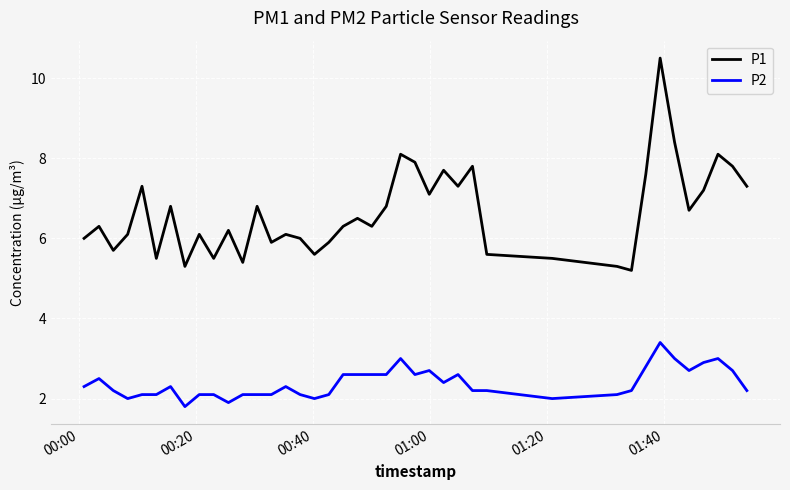

Rank the series by their average value, from highest to lowest.

P1, P2